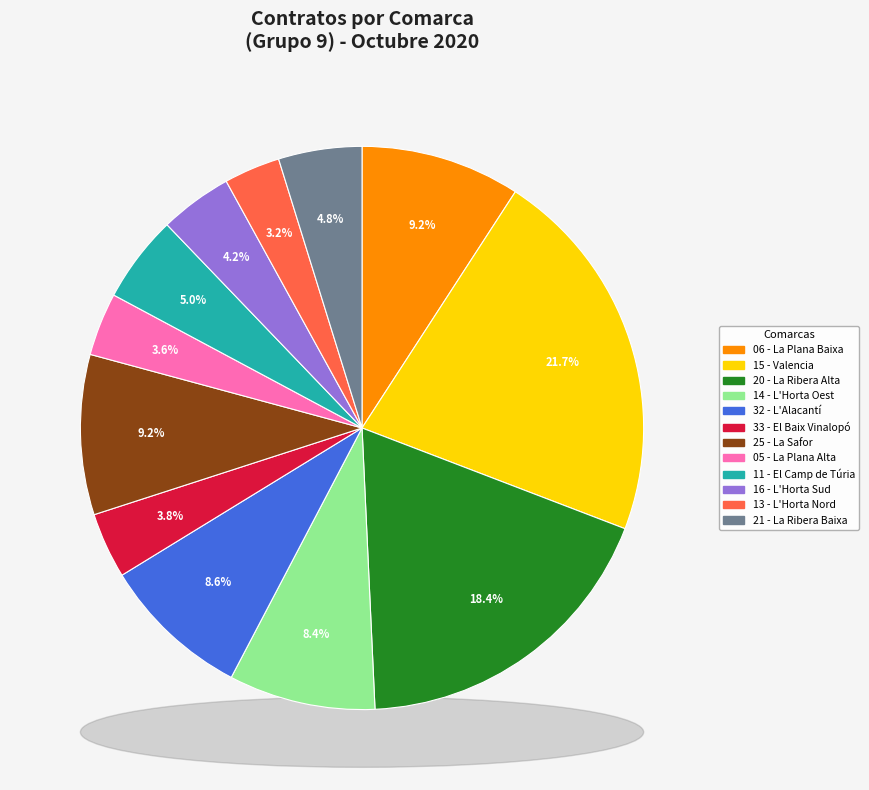

Is it true that 32 - L'Alacantí is 9% of the pie?

True